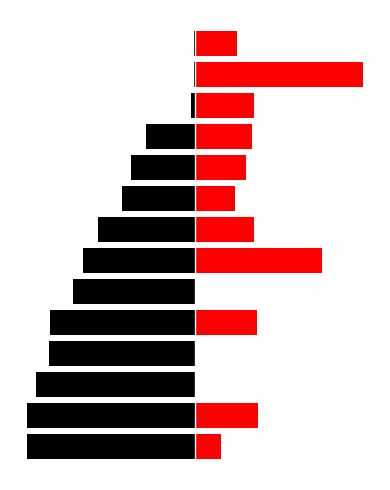

Is the value of Filled at 2 greater than the value of Firmado at 12?

No